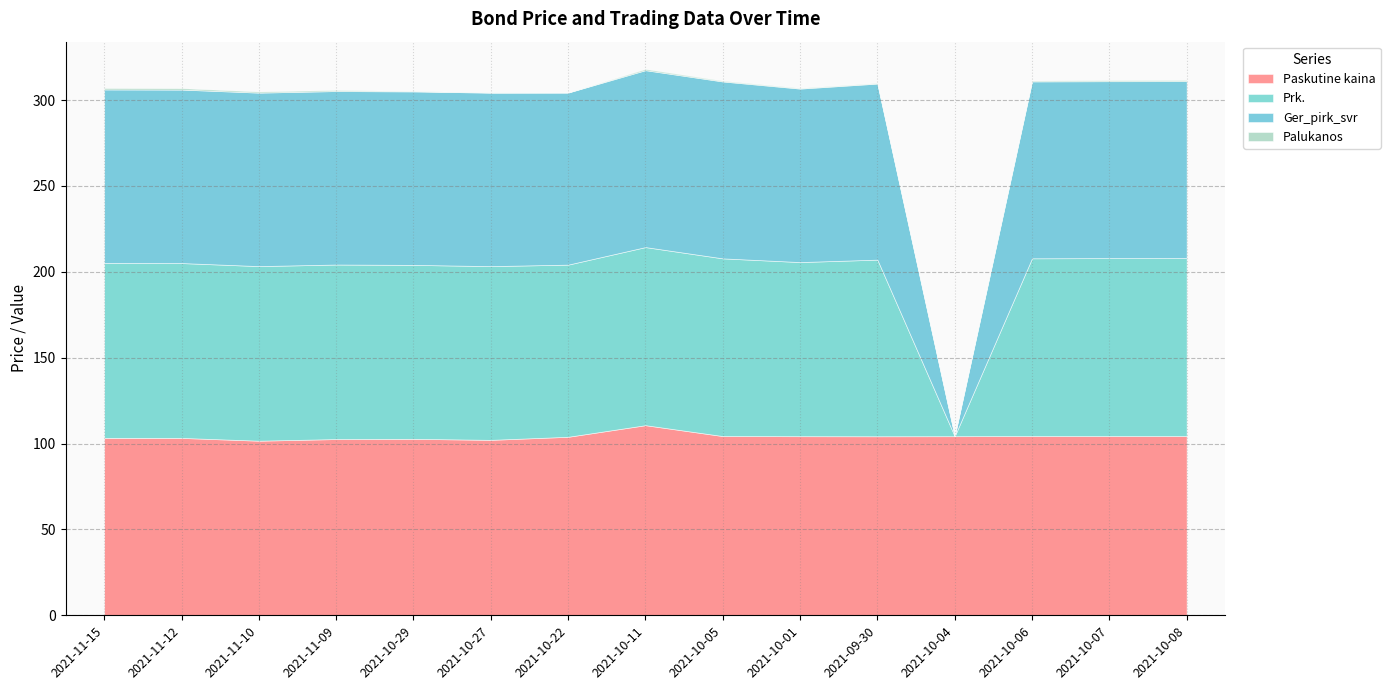

What is the maximum value for Prk.?

103.7